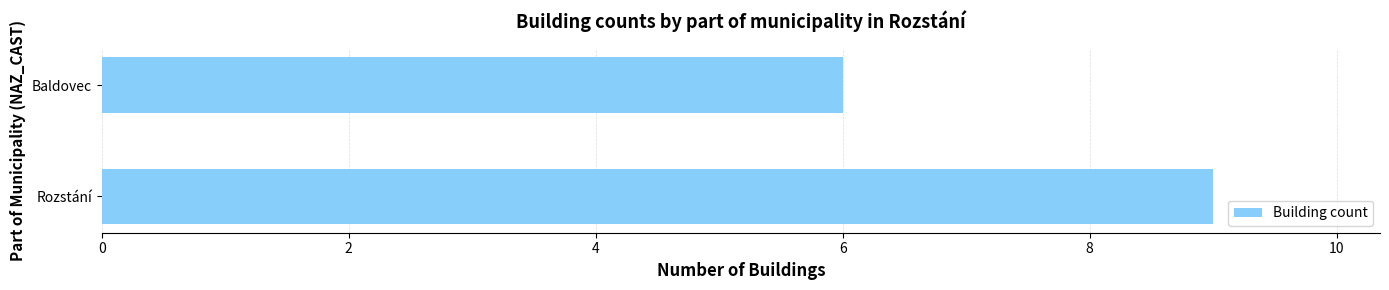

Rank the categories by value from highest to lowest.

Rozstání, Baldovec